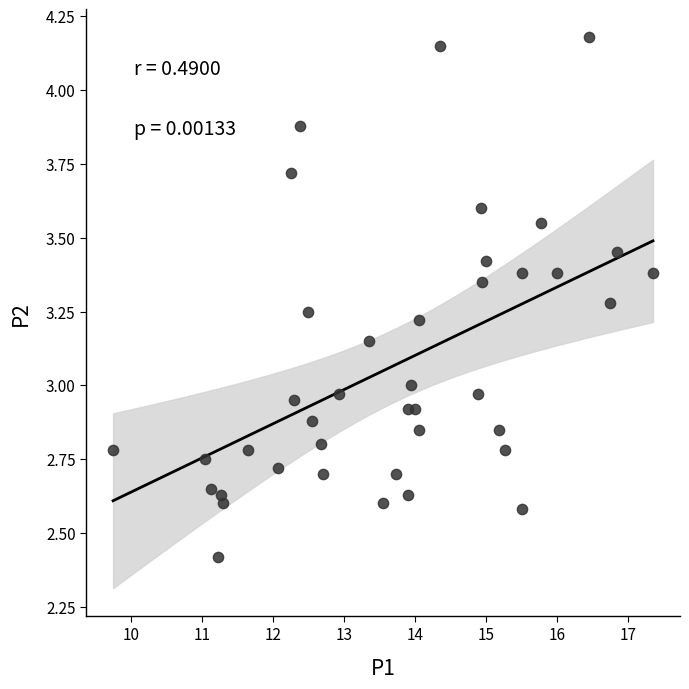

What is the range of X values (max minus min)?

7.6